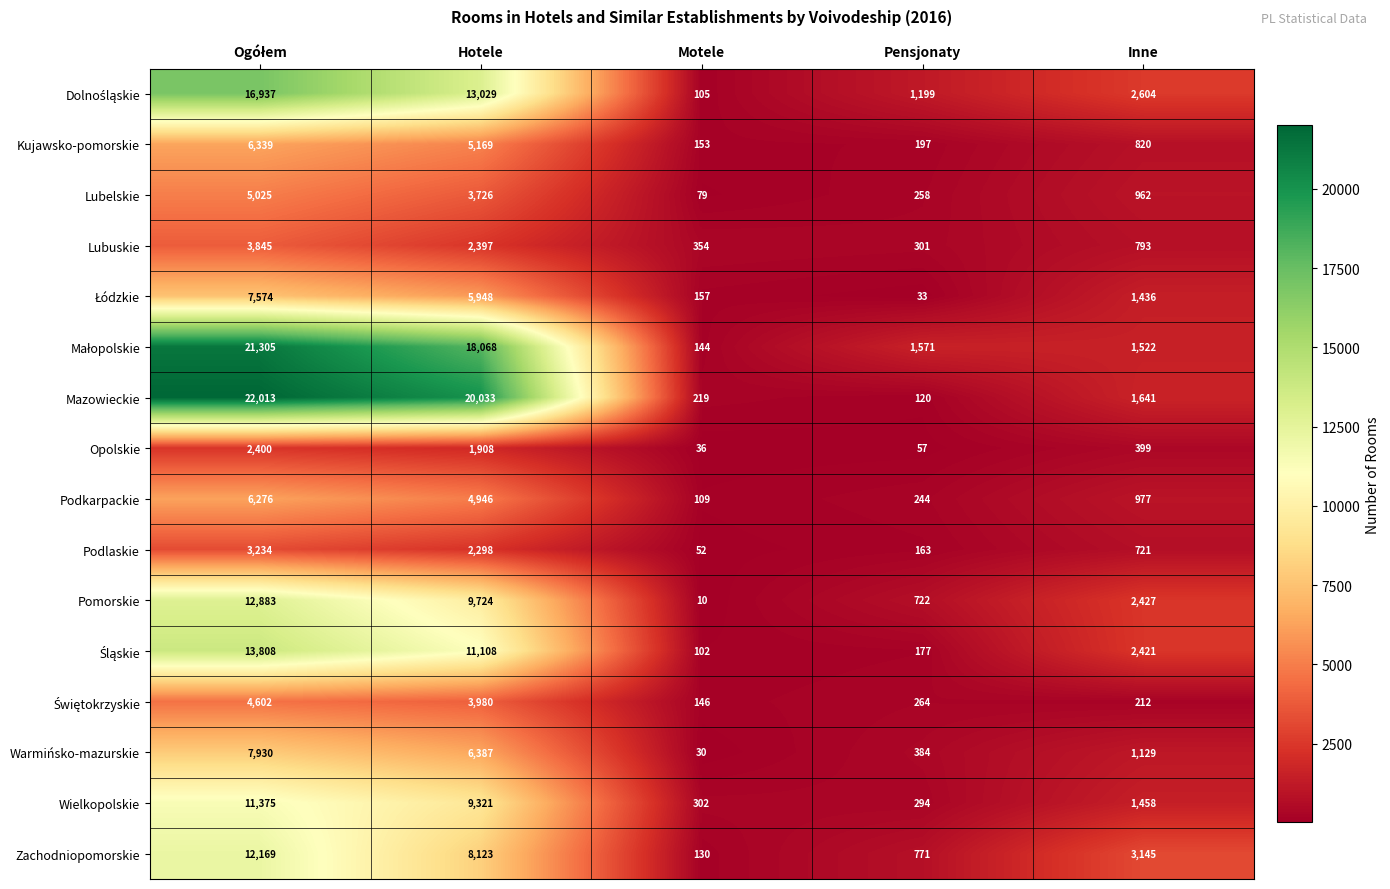

Which series has the widest spread of values?

Mazowieckie